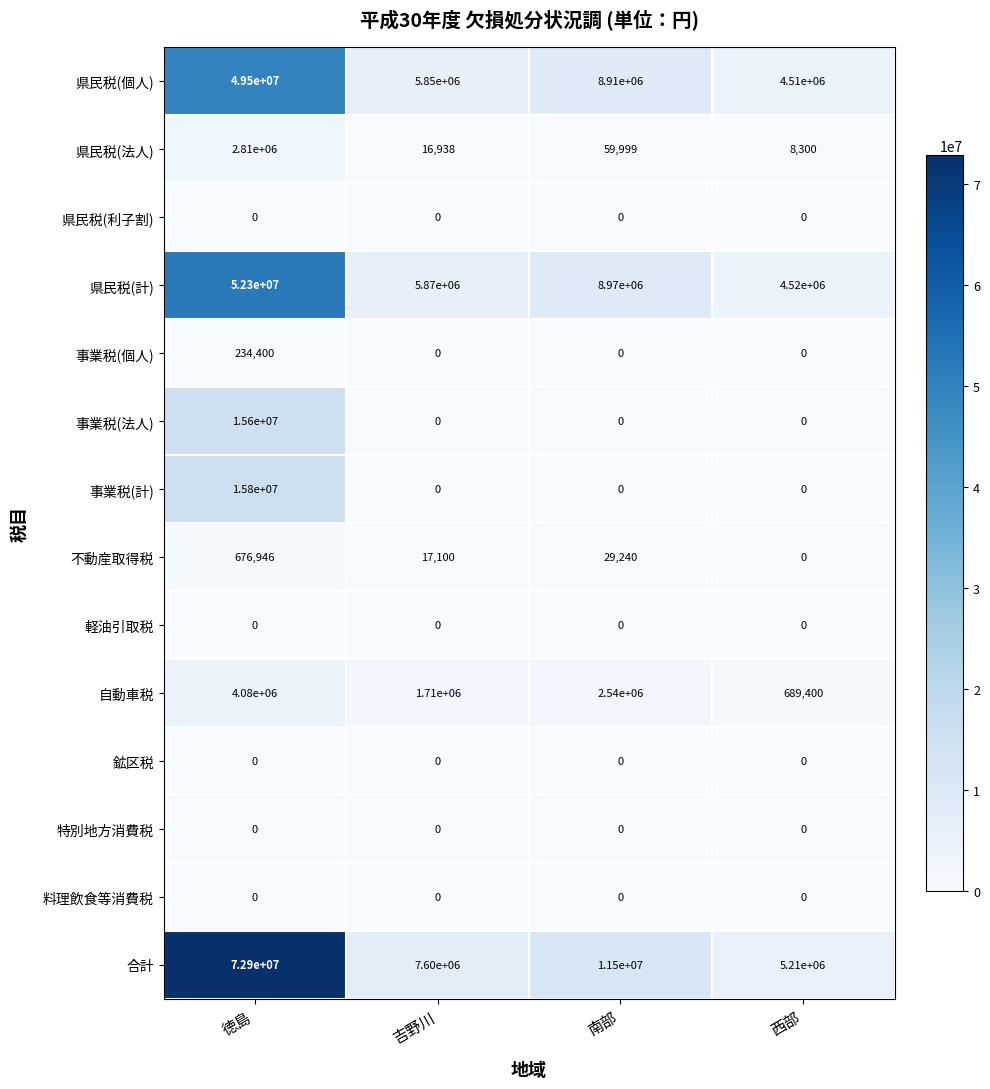

What is the spread (max minus min) of values at 南部?

11500000